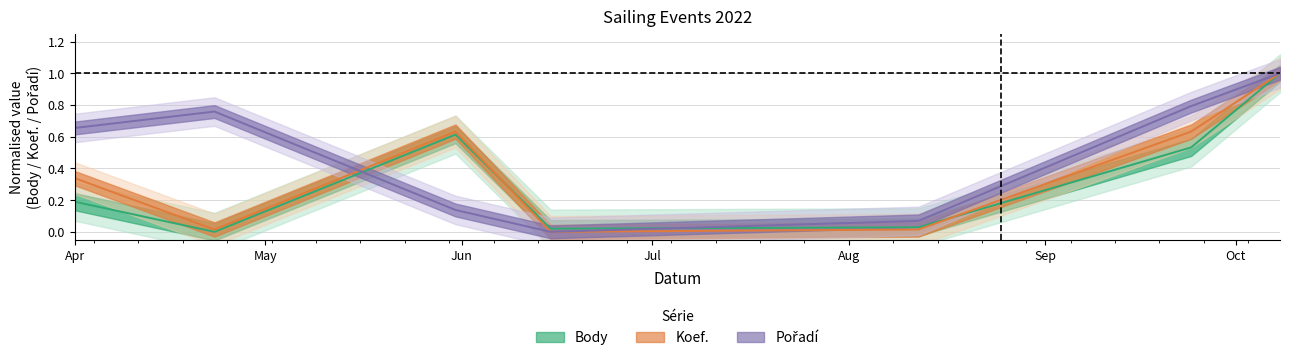

At which category is the sum across all series the highest?

2022-10-08